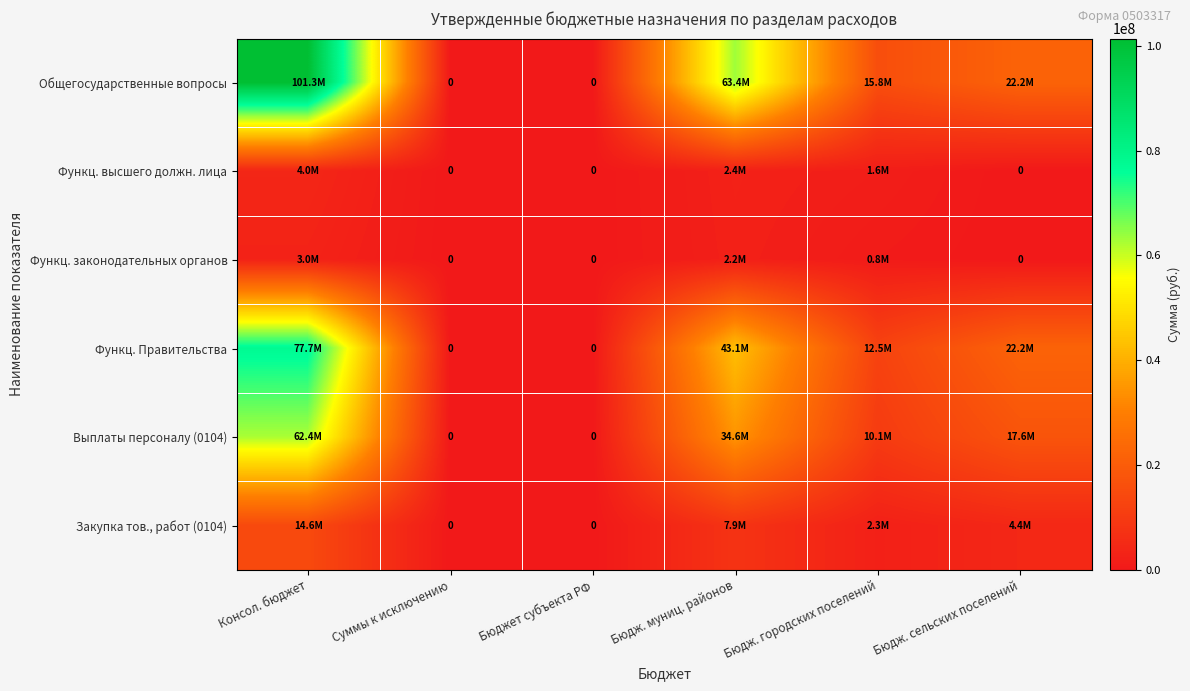

Rank the series by their maximum value, from lowest to highest.

Функц. законодательных органов, Функц. высшего должн. лица, Закупка тов., работ (0104), Выплаты персоналу (0104), Функц. Правительства, Общегосударственные вопросы